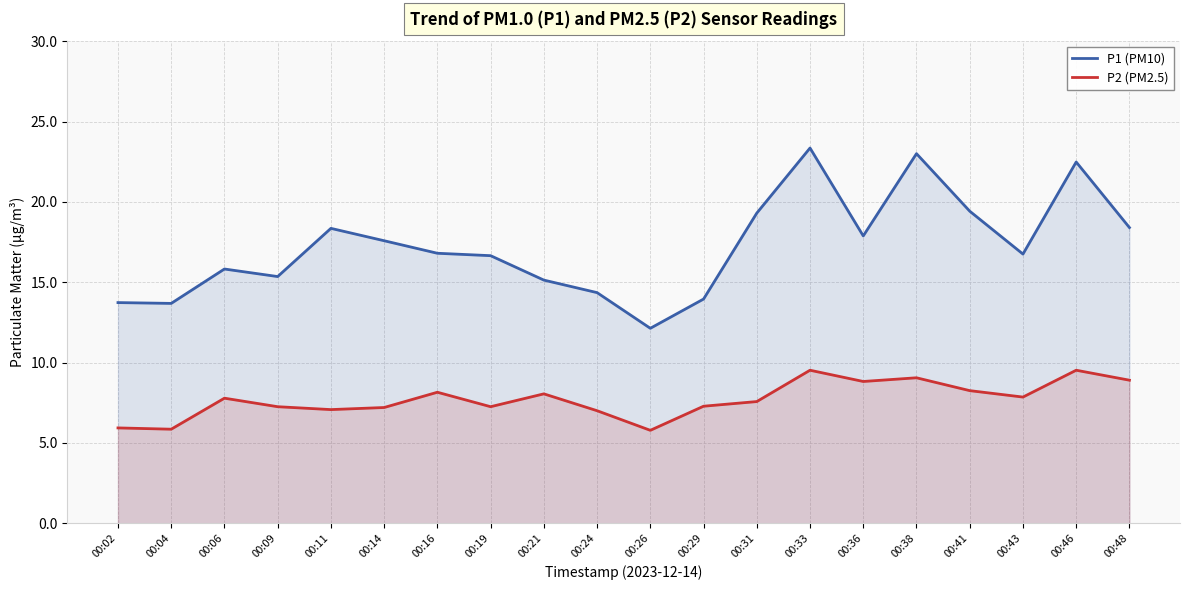

What is the sum of all P2 (PM2.5) values?

154.1